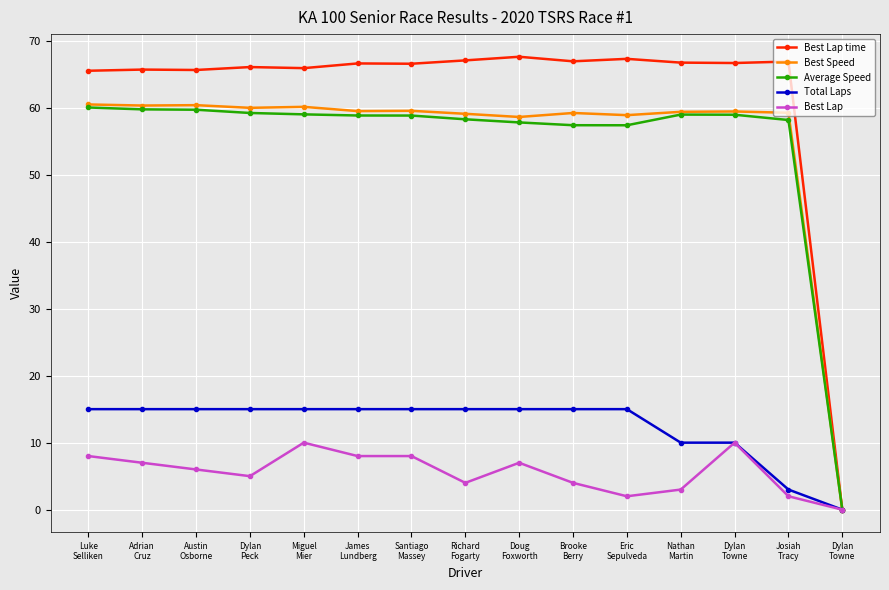

Reading left to right, list all the values displayed in this chart.

Best Lap time: Luke
Selliken=65.5	Adrian
Cruz=65.7	Austin
Osborne=65.6	Dylan
Peck=66.0	Miguel
Mier=65.9	James
Lundberg=66.6	Santiago
Massey=66.5	Richard
Fogarty=67.0	Doug
Foxworth=67.6	Brooke
Berry=66.9	Eric
Sepulveda=67.3	Nathan
Martin=66.7	Dylan
Towne=66.6	Josiah
Tracy=66.9	Dylan
Towne=0.0
Best Speed: Luke
Selliken=60.5	Adrian
Cruz=60.3	Austin
Osborne=60.4	Dylan
Peck=60.0	Miguel
Mier=60.1	James
Lundberg=59.5	Santiago
Massey=59.5	Richard
Fogarty=59.1	Doug
Foxworth=58.6	Brooke
Berry=59.2	Eric
Sepulveda=58.9	Nathan
Martin=59.4	Dylan
Towne=59.4	Josiah
Tracy=59.2	Dylan
Towne=0.0
Average Speed: Luke
Selliken=60.0	Adrian
Cruz=59.7	Austin
Osborne=59.7	Dylan
Peck=59.2	Miguel
Mier=59.0	James
Lundberg=58.8	Santiago
Massey=58.8	Richard
Fogarty=58.2	Doug
Foxworth=57.8	Brooke
Berry=57.4	Eric
Sepulveda=57.4	Nathan
Martin=59.0	Dylan
Towne=58.9	Josiah
Tracy=58.1	Dylan
Towne=0.0
Total Laps: Luke
Selliken=15.0	Adrian
Cruz=15.0	Austin
Osborne=15.0	Dylan
Peck=15.0	Miguel
Mier=15.0	James
Lundberg=15.0	Santiago
Massey=15.0	Richard
Fogarty=15.0	Doug
Foxworth=15.0	Brooke
Berry=15.0	Eric
Sepulveda=15.0	Nathan
Martin=10.0	Dylan
Towne=10.0	Josiah
Tracy=3.0	Dylan
Towne=0.0
Best Lap: Luke
Selliken=8.0	Adrian
Cruz=7.0	Austin
Osborne=6.0	Dylan
Peck=5.0	Miguel
Mier=10.0	James
Lundberg=8.0	Santiago
Massey=8.0	Richard
Fogarty=4.0	Doug
Foxworth=7.0	Brooke
Berry=4.0	Eric
Sepulveda=2.0	Nathan
Martin=3.0	Dylan
Towne=10.0	Josiah
Tracy=2.0	Dylan
Towne=0.0